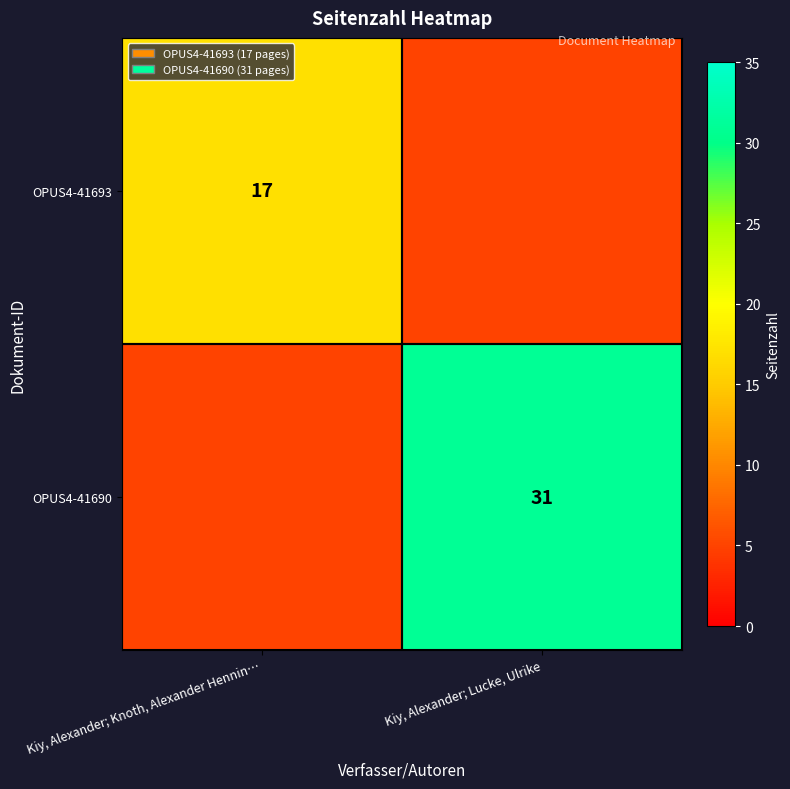

Is it true that OPUS4-41693 equals 17 at Kiy, Alexander; Knoth, Alexander Hennin…?

True